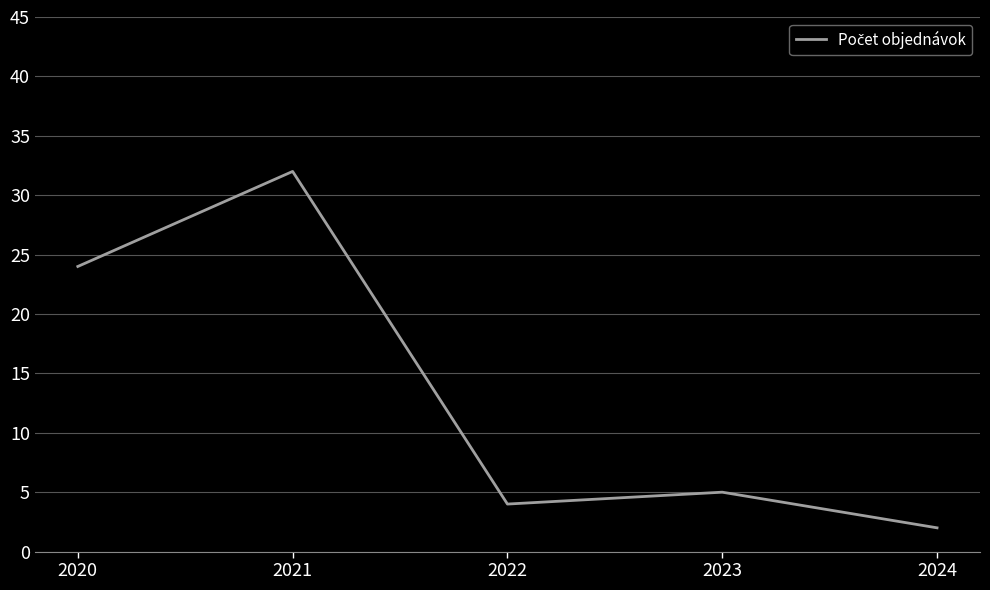

Reading left to right, list all the values displayed in this chart.

2020=24	2021=32	2022=4	2023=5	2024=2